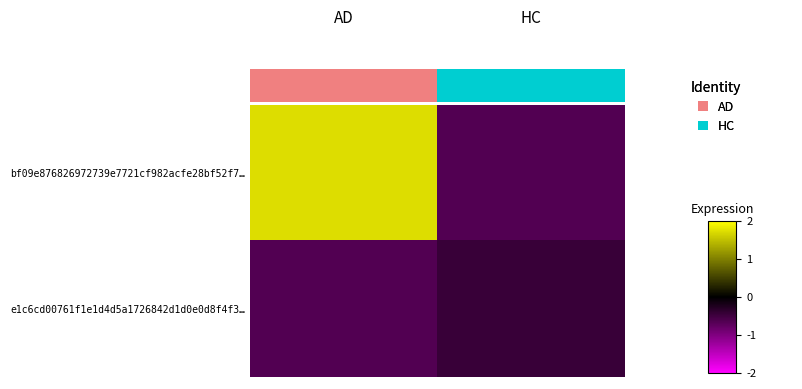

At how many categories does at least one series exceed 1?

1